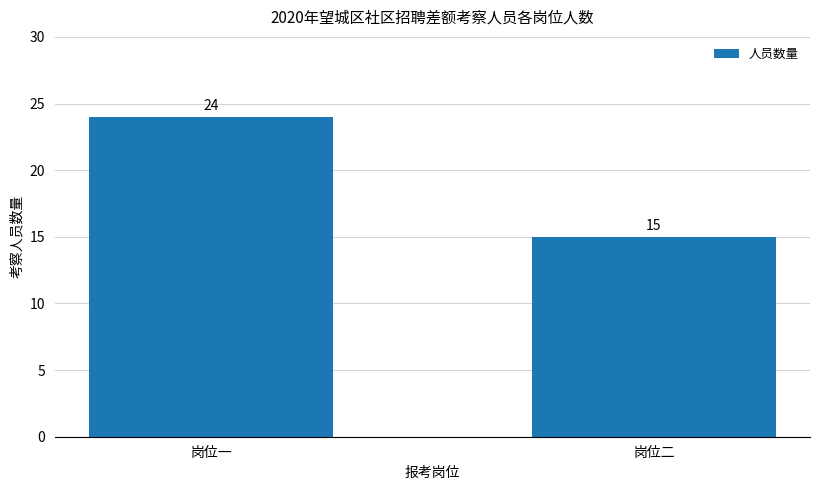

What is the ratio of the value at 岗位二 to the value at 岗位一?

0.6